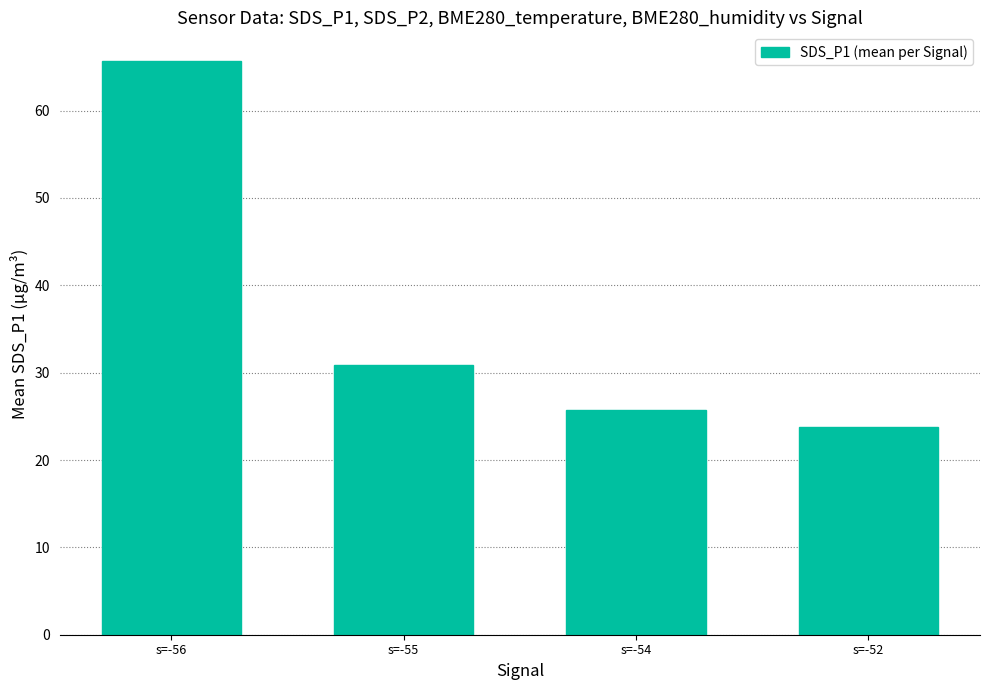

How many data points does each series have?

4